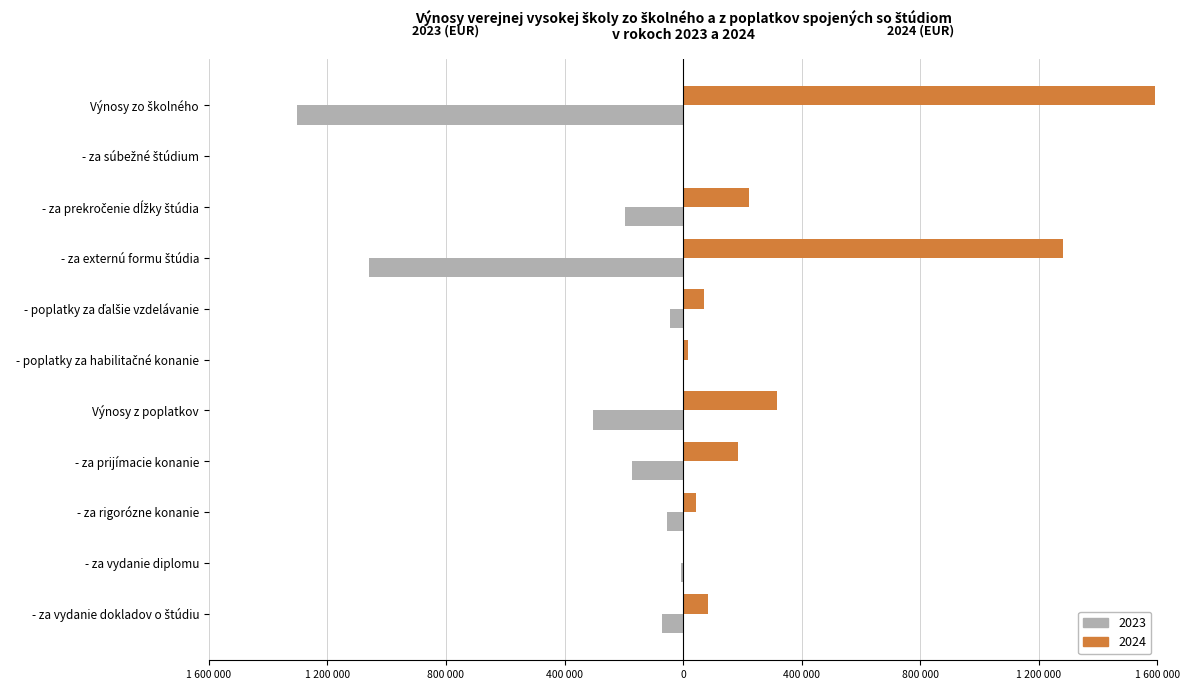

What are all the series names shown in the legend?

2023, 2024